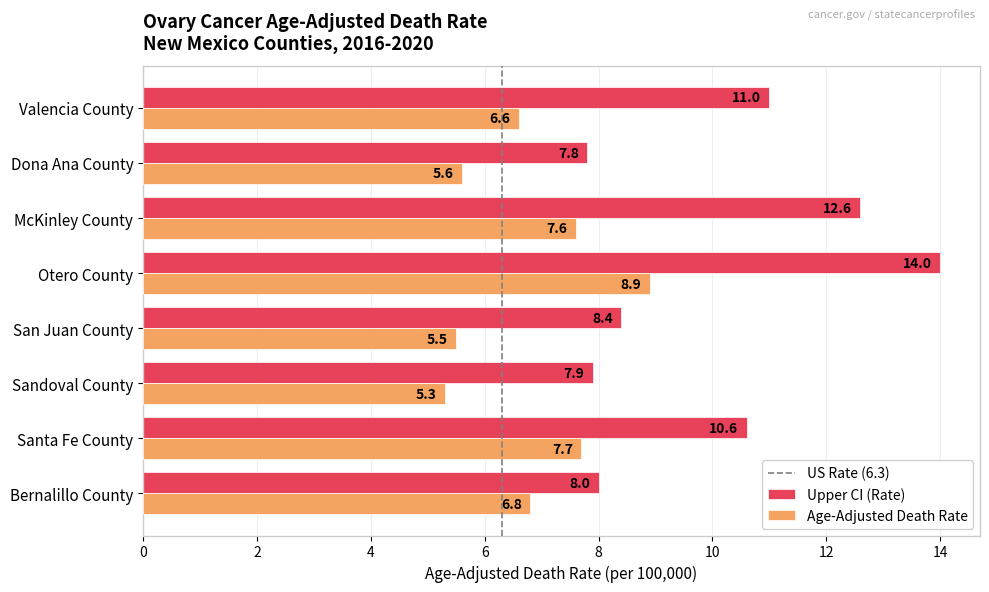

The Age-Adjusted Death Rate series shows 7.6 at McKinley County. True or false?

True